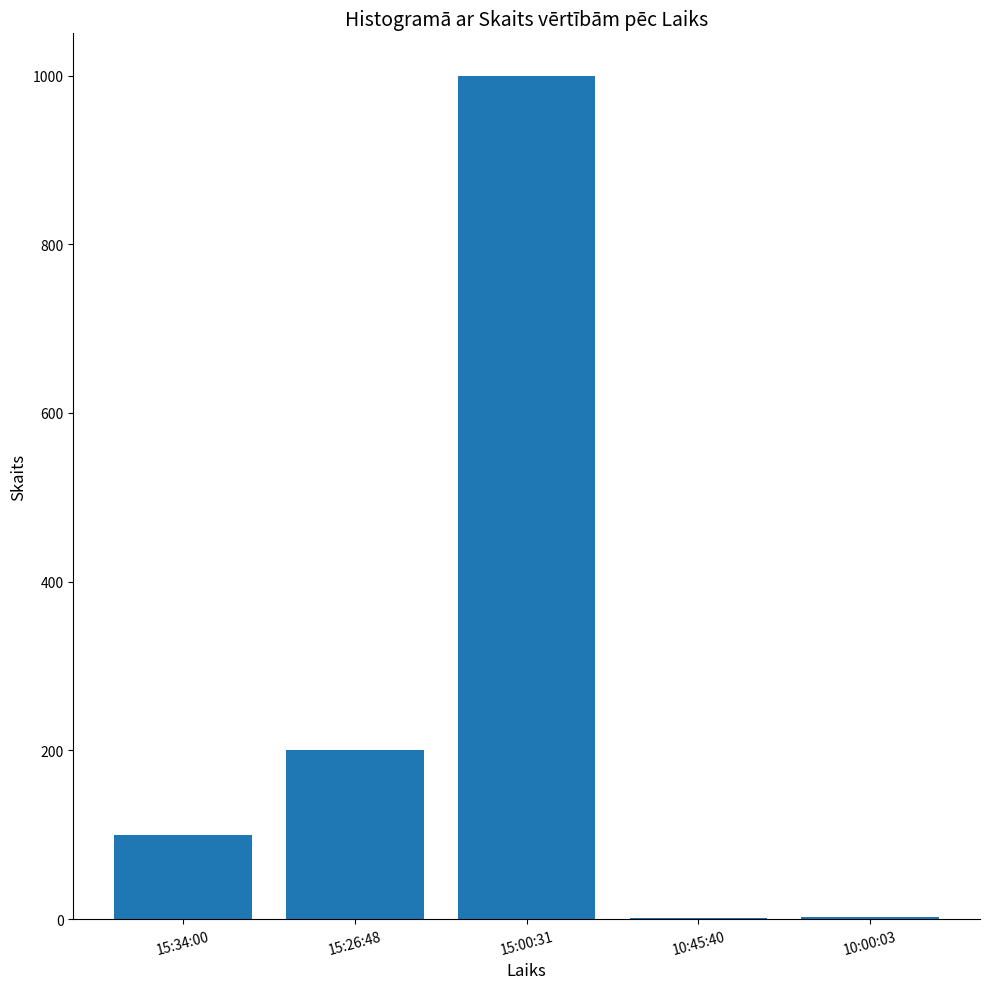

True or false: the data shows 324 at 15:26:48.

False